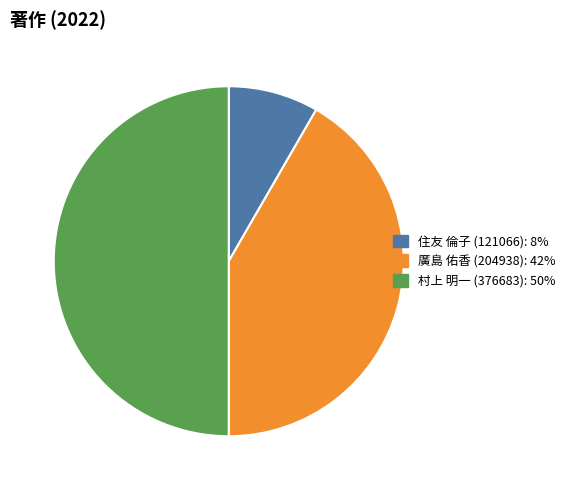

Which slice is the smallest?

住友 倫子 (121066)